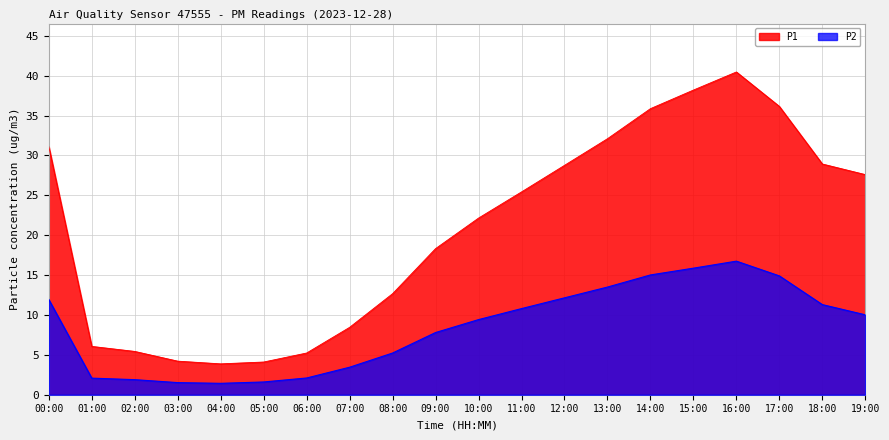

Is the value of P1 at 08:00 greater than the value of P2 at 10:00?

Yes